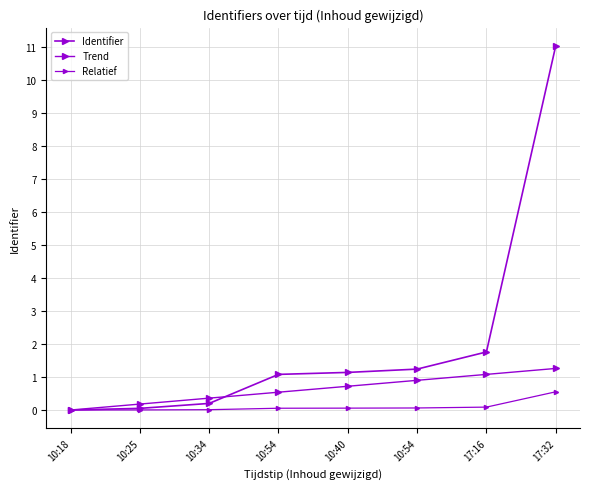

Does the chart have visible grid lines?

Yes